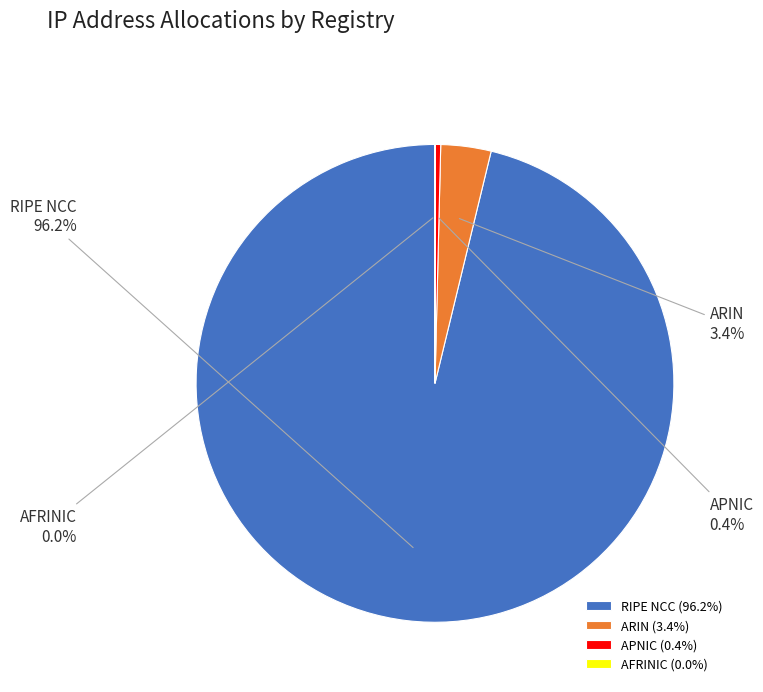

To the nearest percent, what is the difference between the largest and smallest slice percentages?

96%